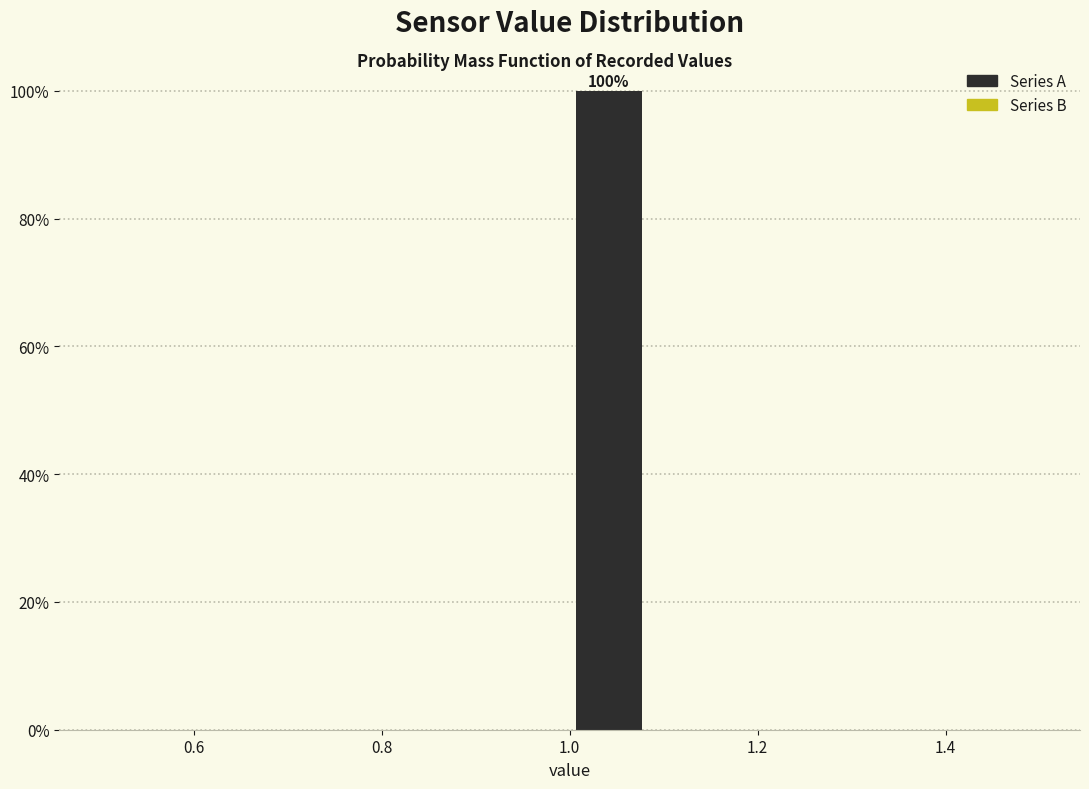

Over which range of the x-axis is the bar tallest?

1.00 to 1.08